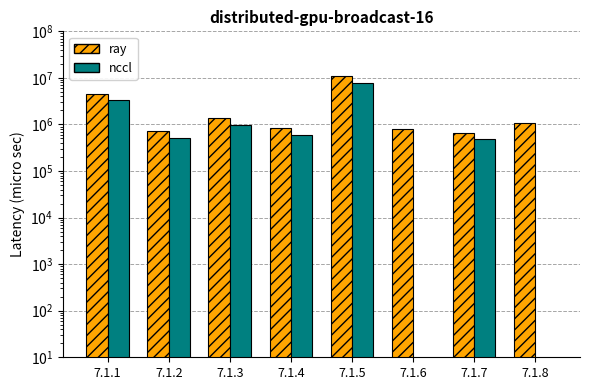

What is the value of the nccl bar at the 3rd from the left?

986446.5